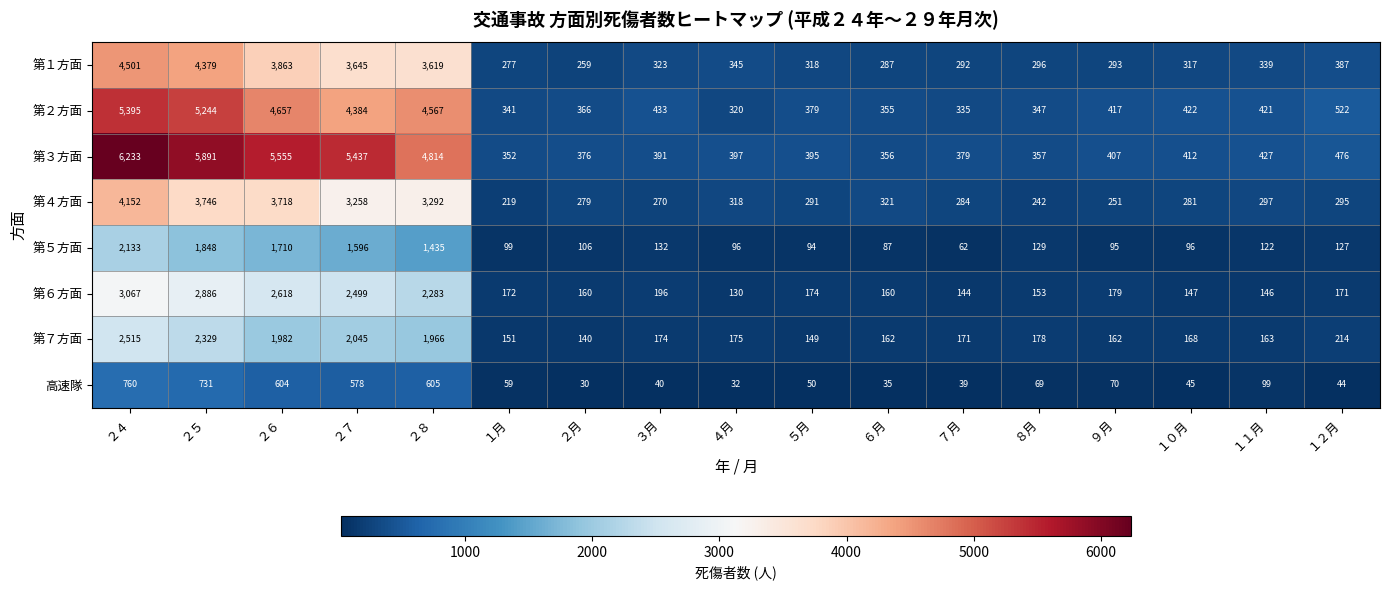

Between ２６ and １０月, which series saw the biggest shift?

第３方面